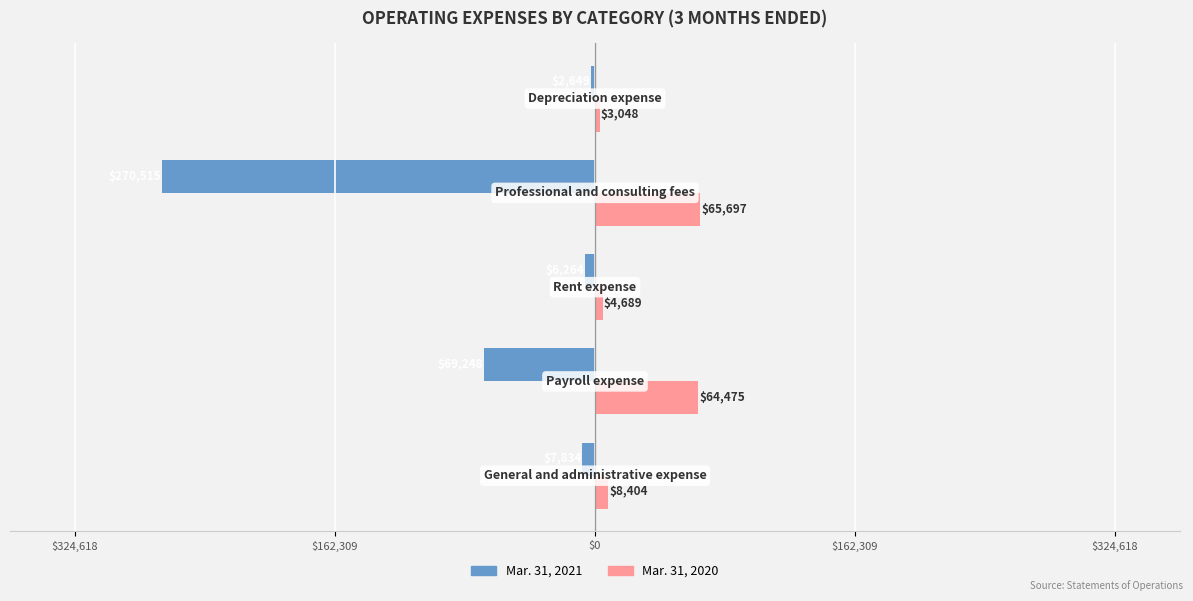

Reading right to left, what are all the values shown in this chart?

Mar. 31, 2021: -2649	-270515	-6264	-69248	-7834
Mar. 31, 2020: 3048	65697	4689	64475	8404